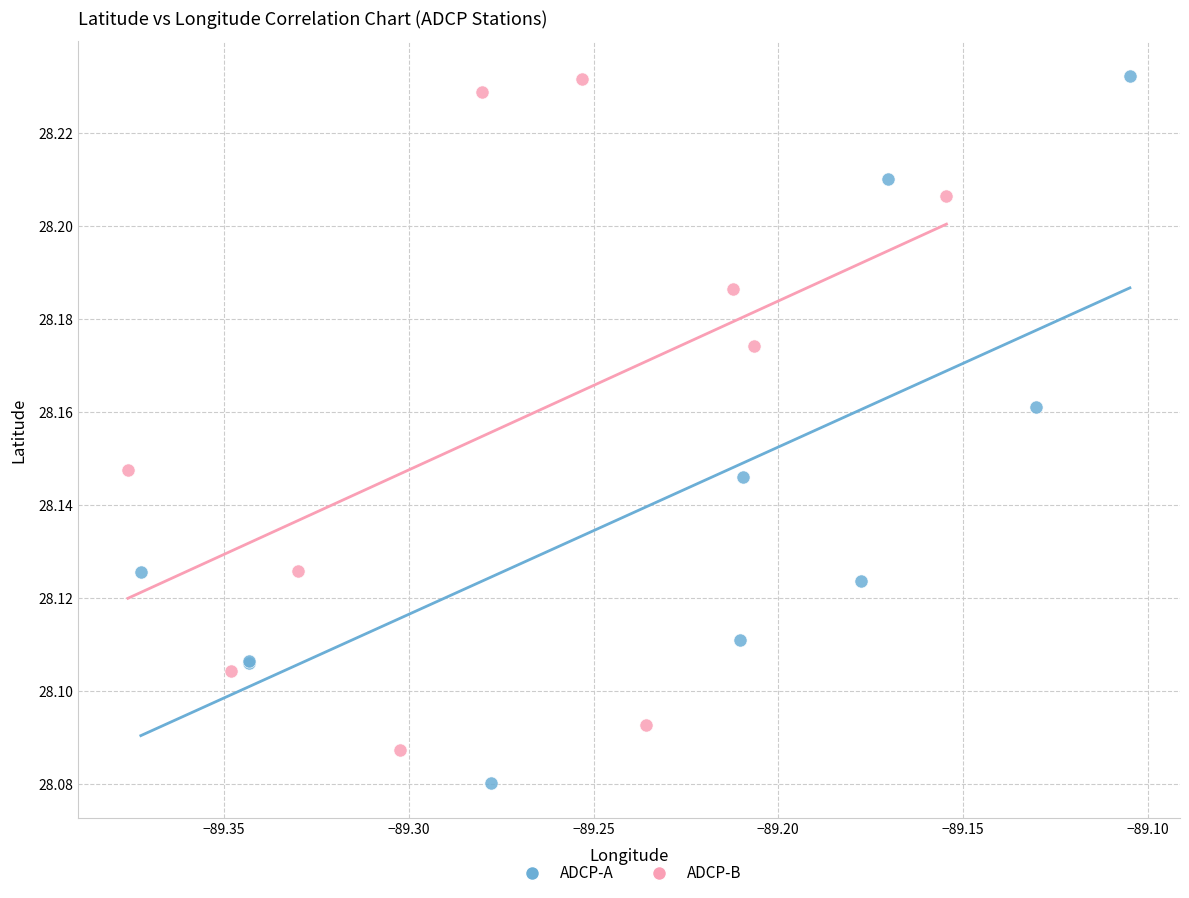

Which series contains the lowest Y value?

ADCP-A